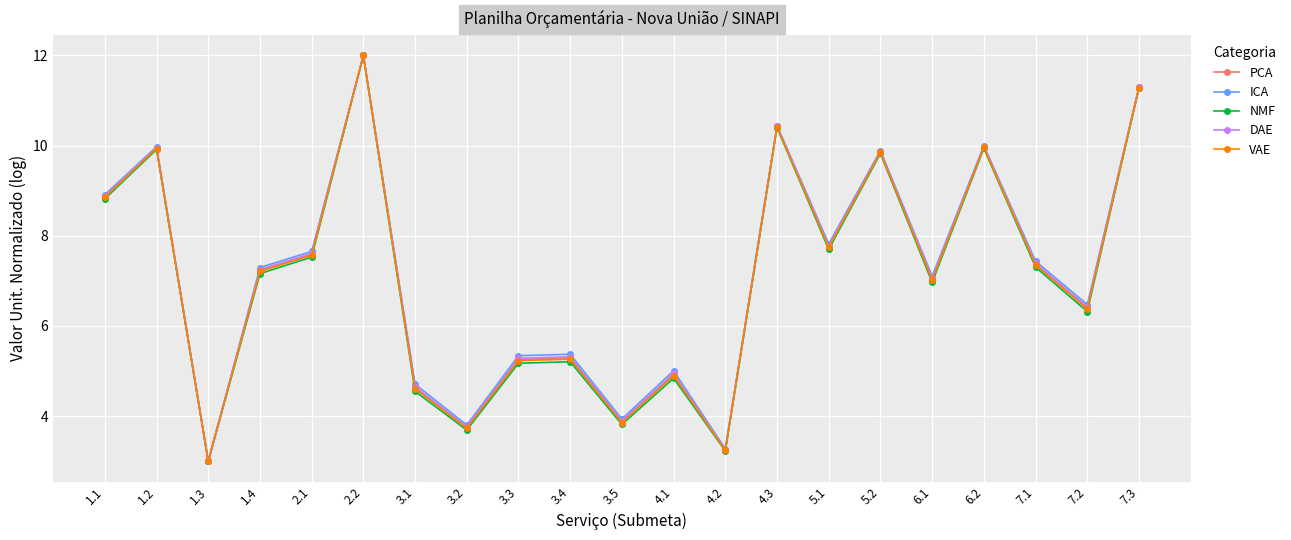

What is the difference between the maximum and minimum values in the DAE series?

9.0